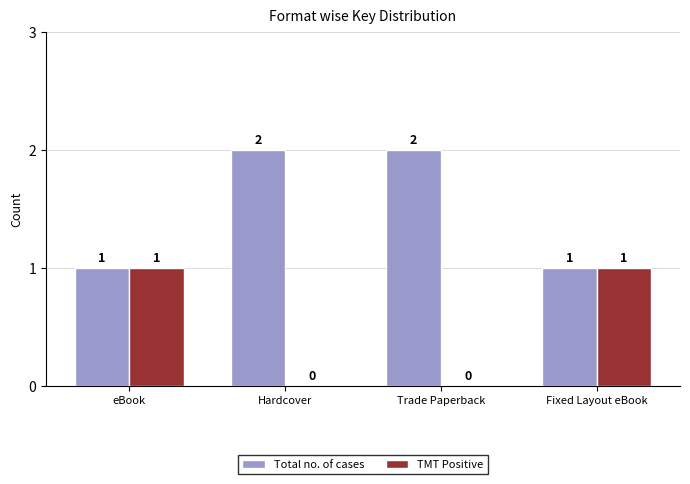

Is it true that Total no. of cases equals 0 at Fixed Layout eBook?

False